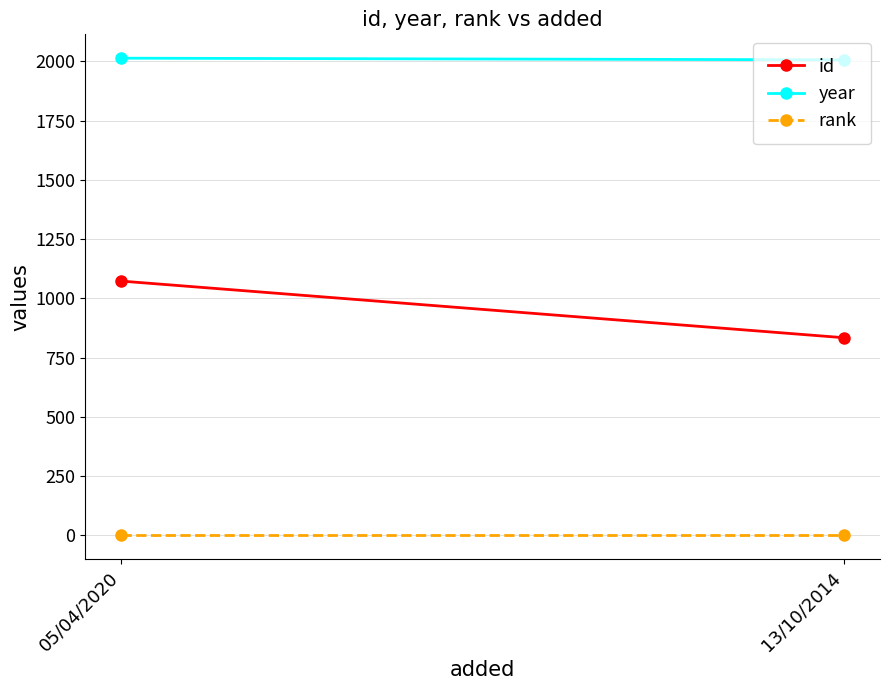

What is the smallest value displayed?

1